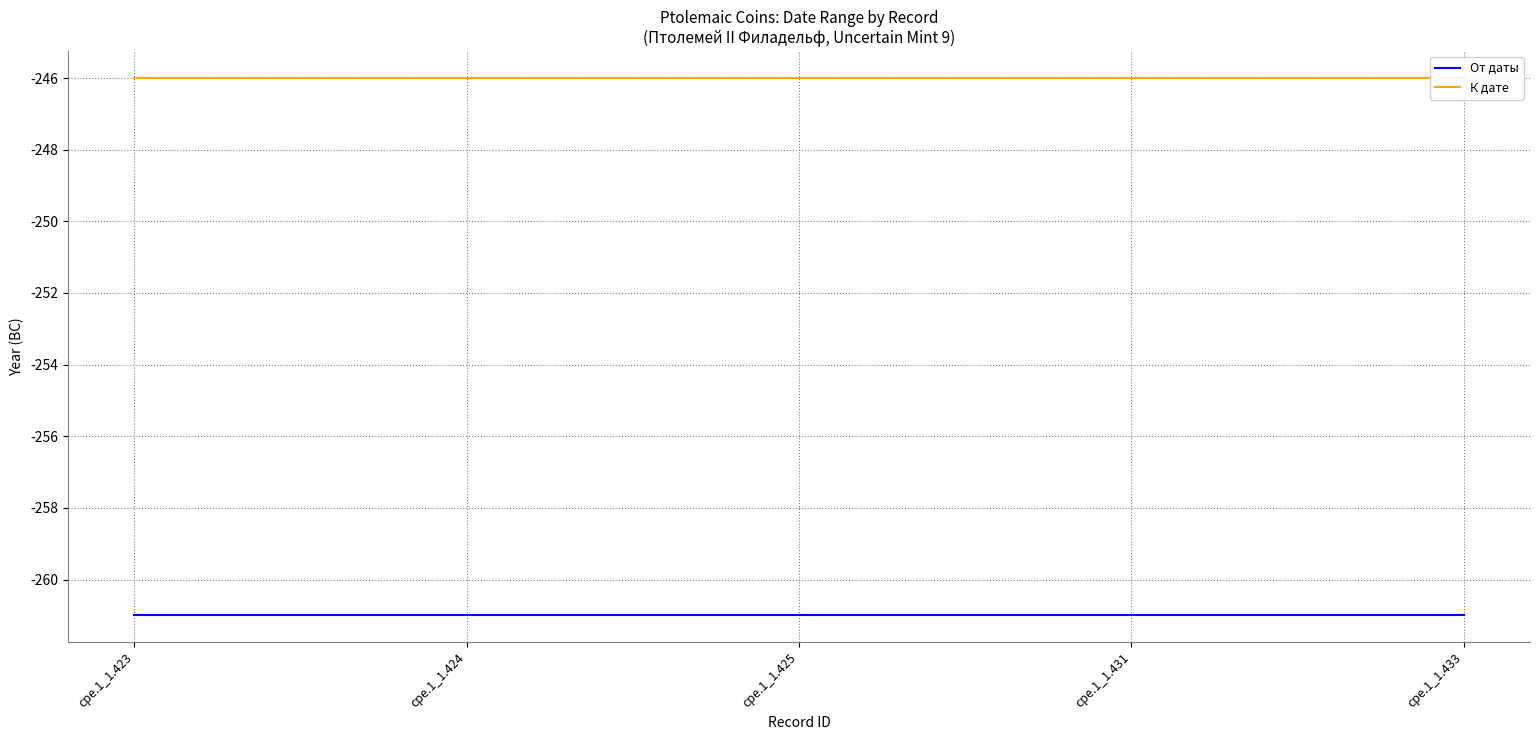

List the series in order of their peak value, highest first.

К дате, От даты